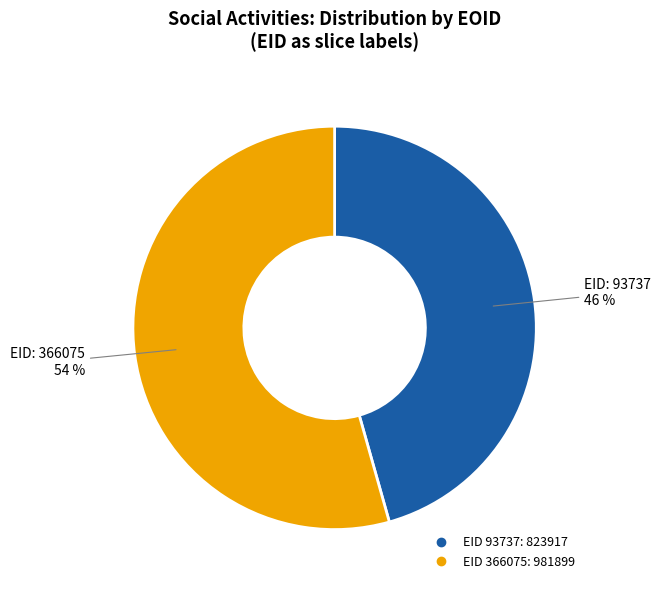

How many segments does this pie chart have?

2